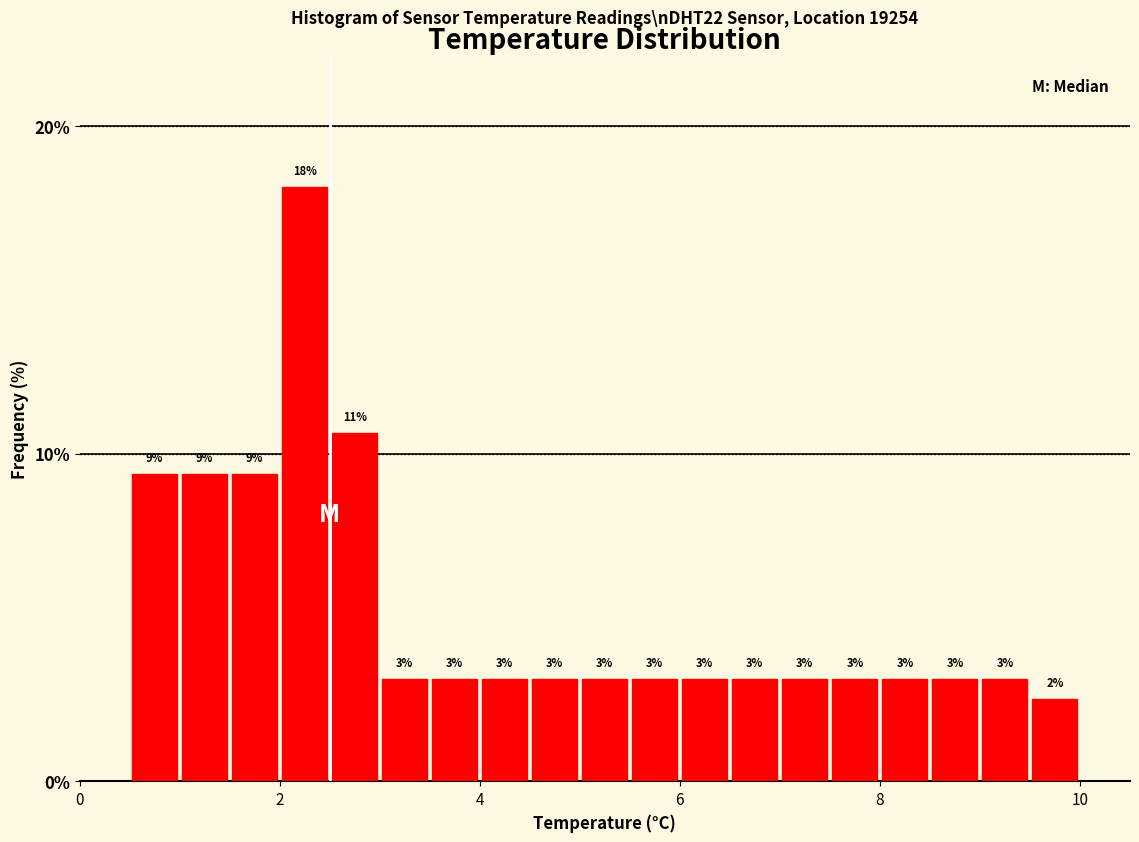

Read against the x-axis, roughly where is the centre of the tallest bar?

2.2